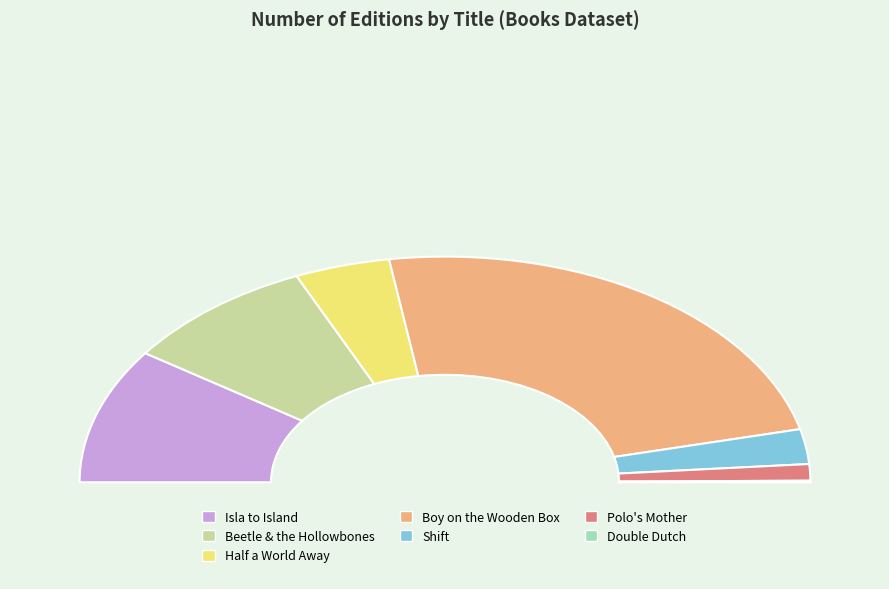

Which slice is the largest?

Boy on the Wooden Box